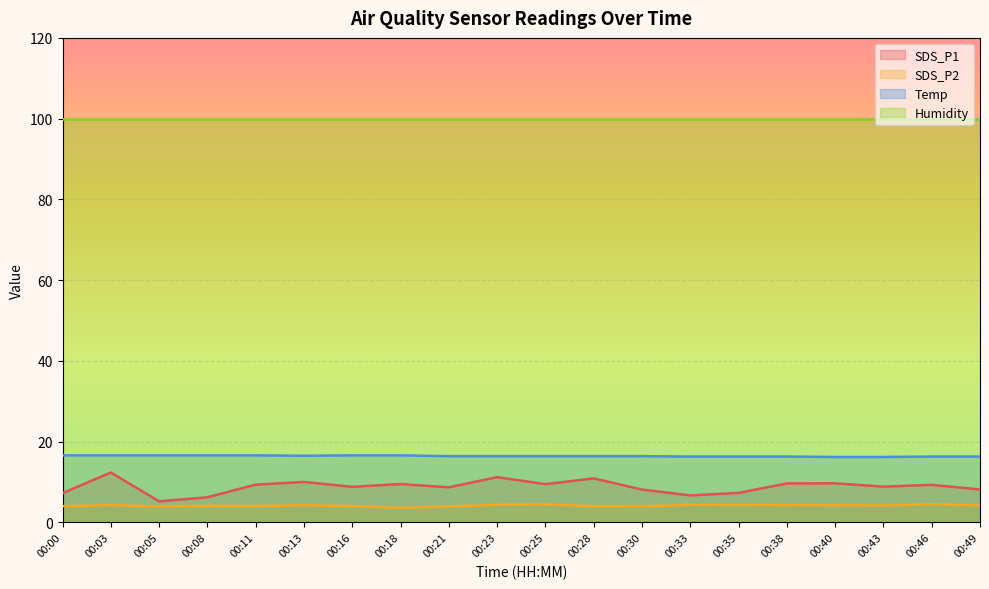

Is it true that SDS_P2 equals 1.6 at 00:03?

False